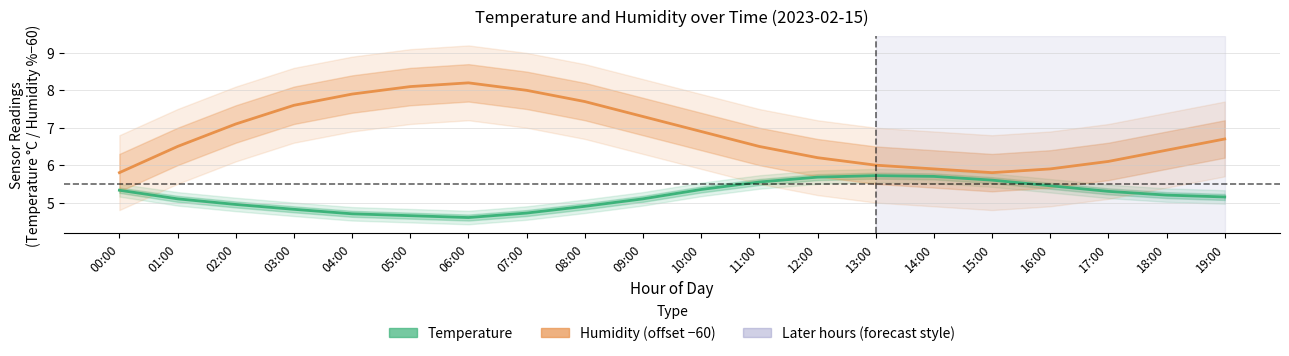

How many lines are shown in the chart?

2